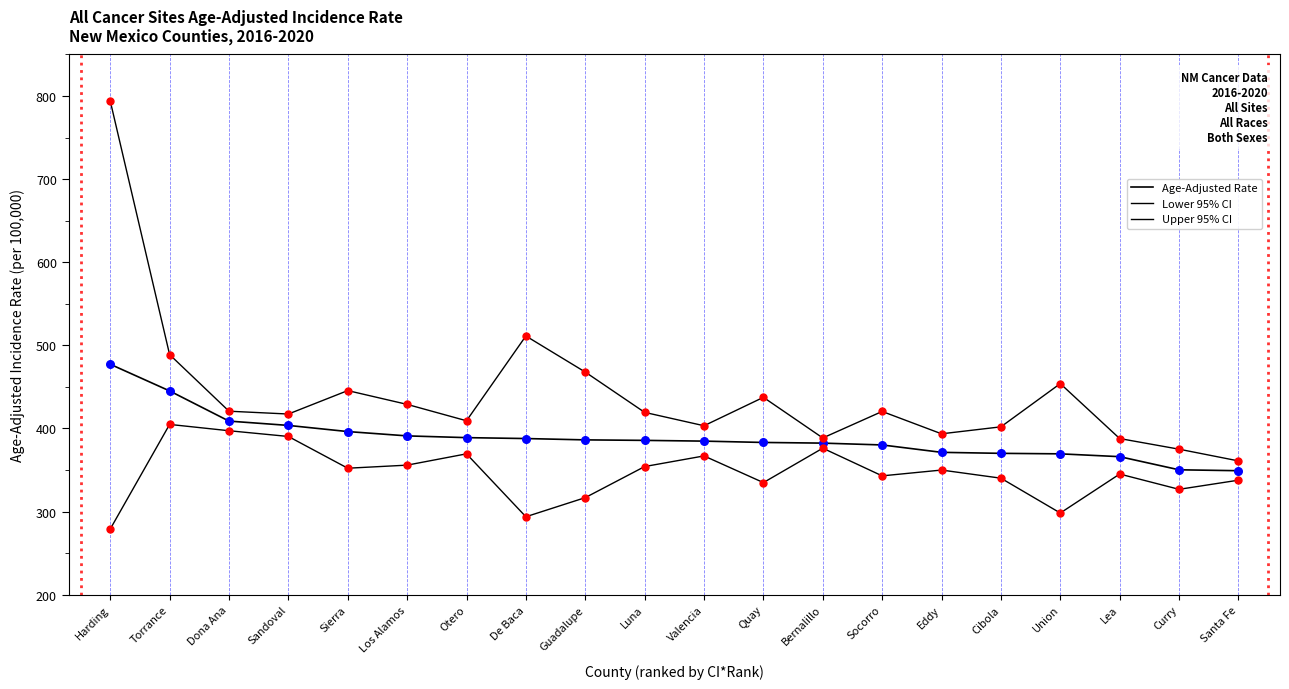

How many lines are shown in the chart?

3